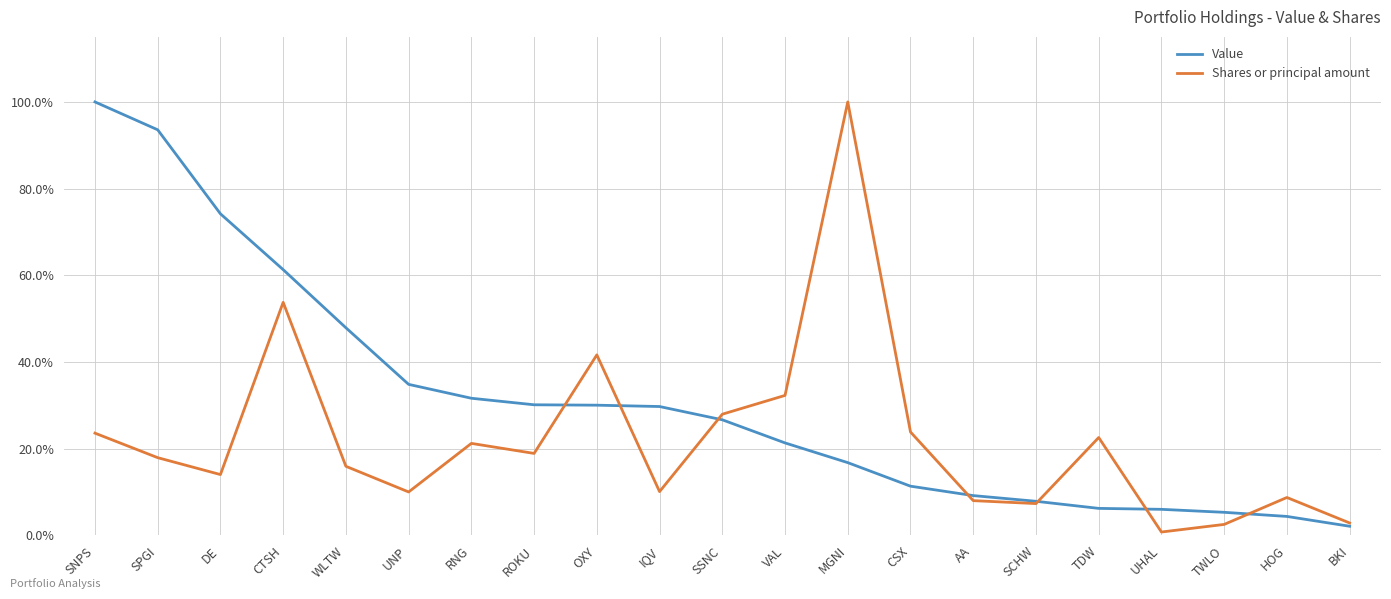

Is the value of Shares or principal amount at WLTW greater than the value of Value at UHAL?

Yes